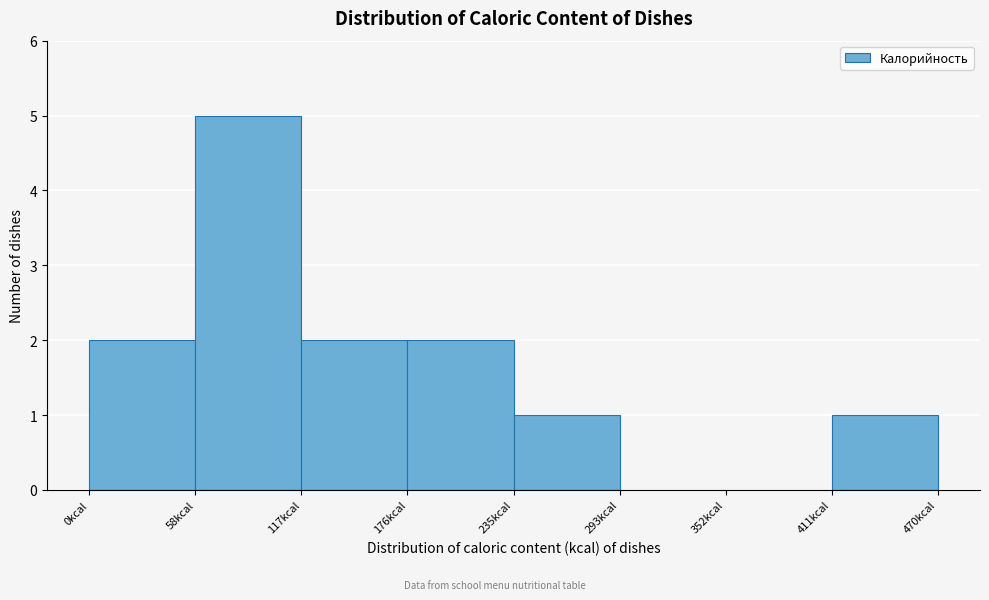

Reading left to right, transcribe this chart: for each bar, give the range it covers on the x-axis and its height. Neither the bar edges nor the heights are printed on the chart, so give them approximately, as read against the axes.

0 to 60: 2
60 to 120: 5
120 to 180: 2
180 to 240: 2
240 to 290: 1
290 to 350: 0
350 to 410: 0
410 to 470: 1